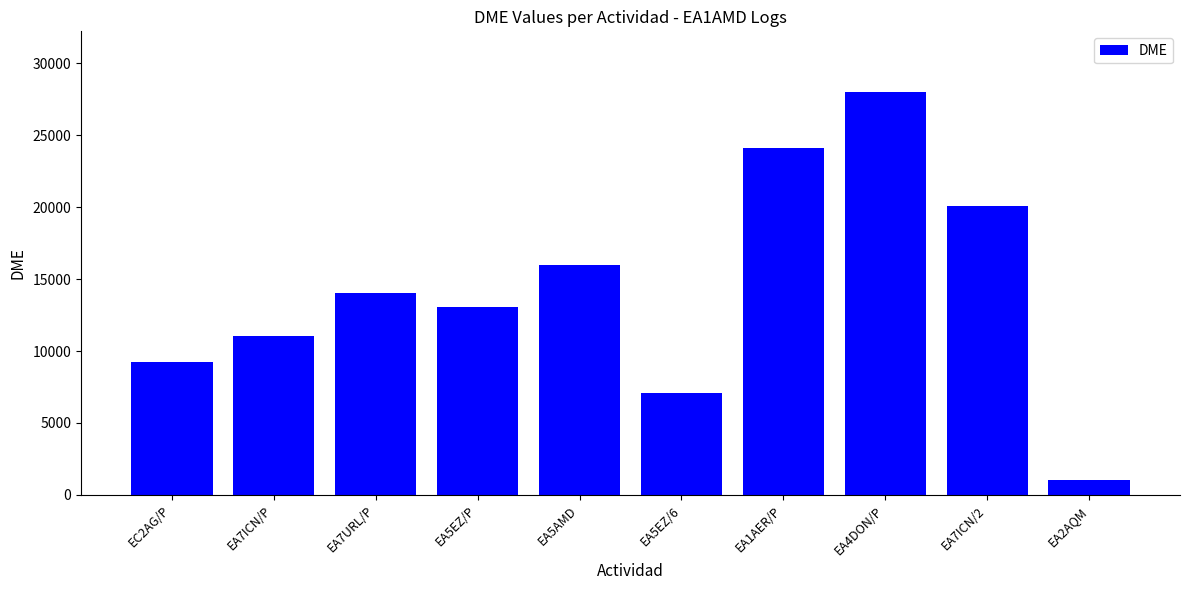

What is the difference between the values at EA7URL/P and EA4DON/P?

13951